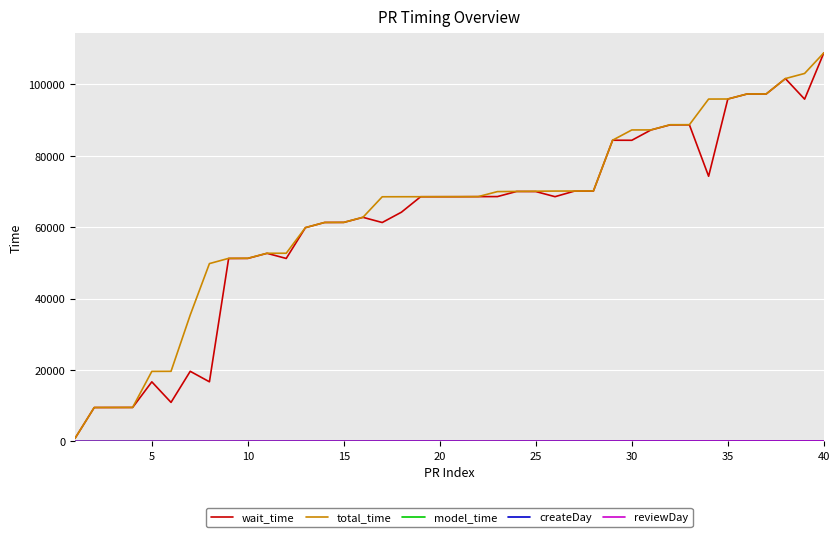

What is the greatest value displayed?

108850